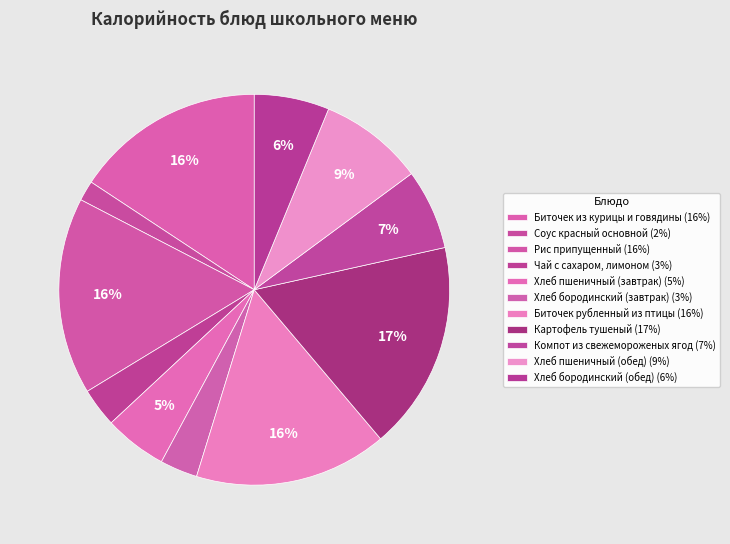

What is the ratio of the value at Хлеб бородинский (обед) to the value at Биточек из курицы и говядины?

0.4